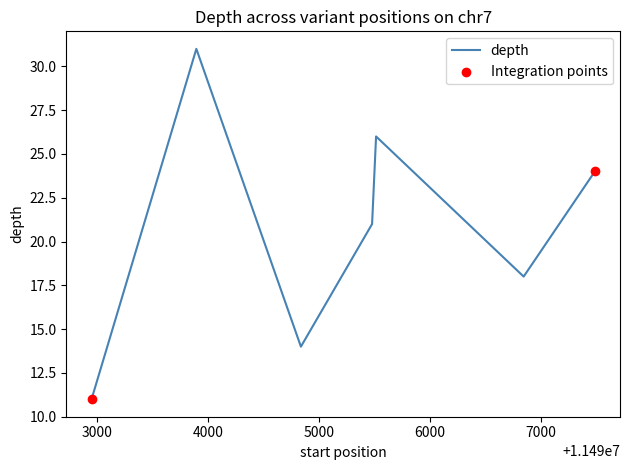

What is the sum of all values?

145